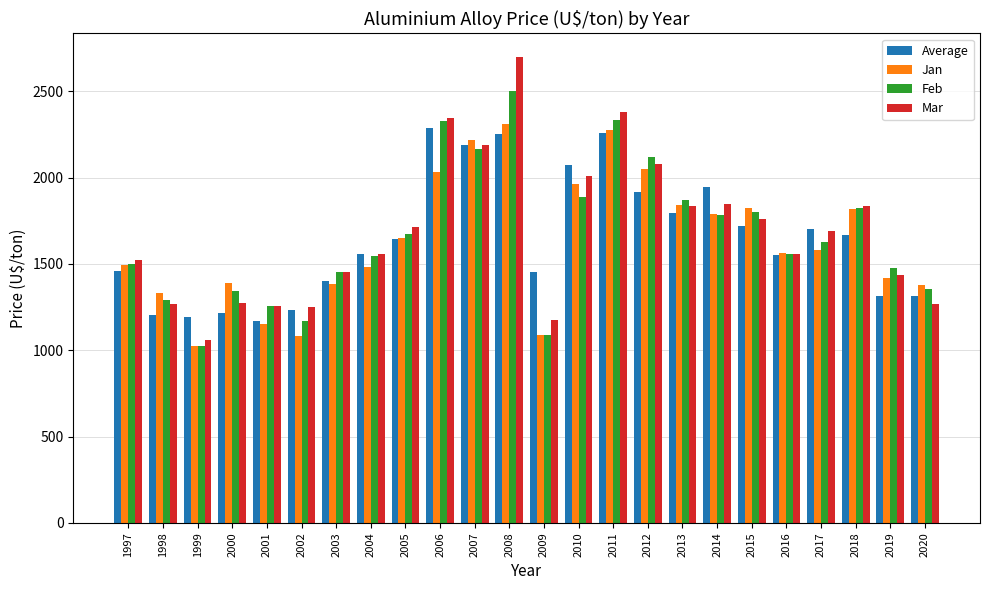

What is the average value of the Mar series?

1686.8